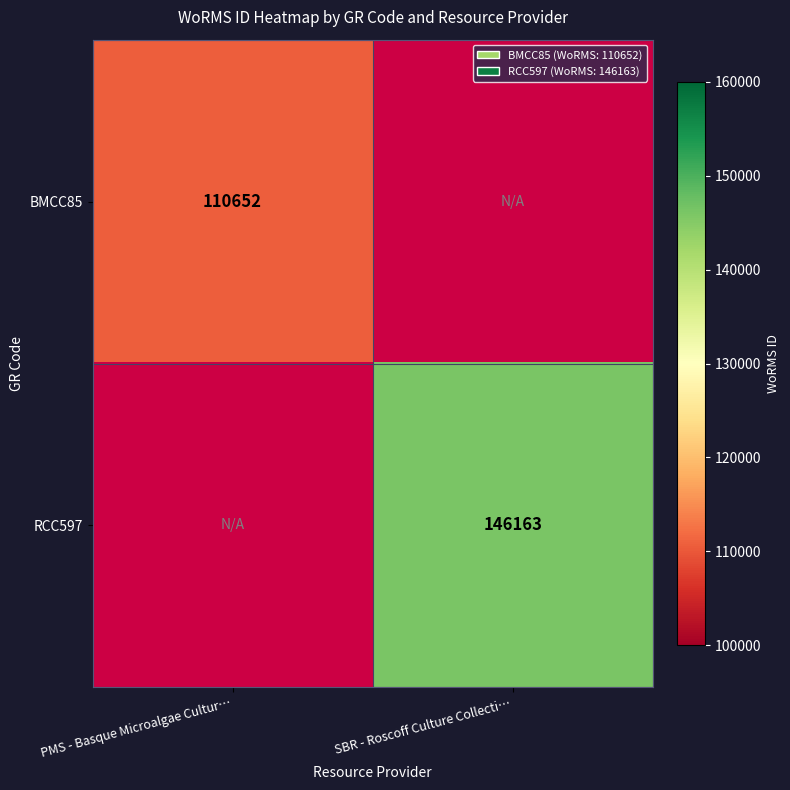

The BMCC85 series shows 56311 at PMS - Basque Microalgae Cultur…. True or false?

False